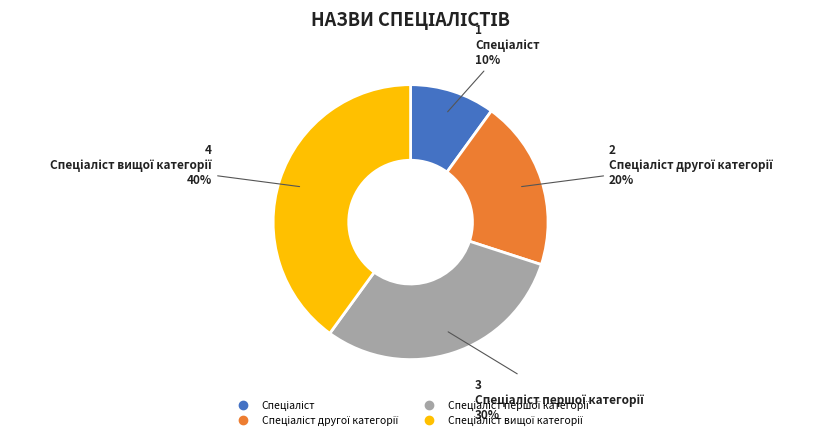

To the nearest percent, what is the difference between the largest and smallest slice percentages?

30%